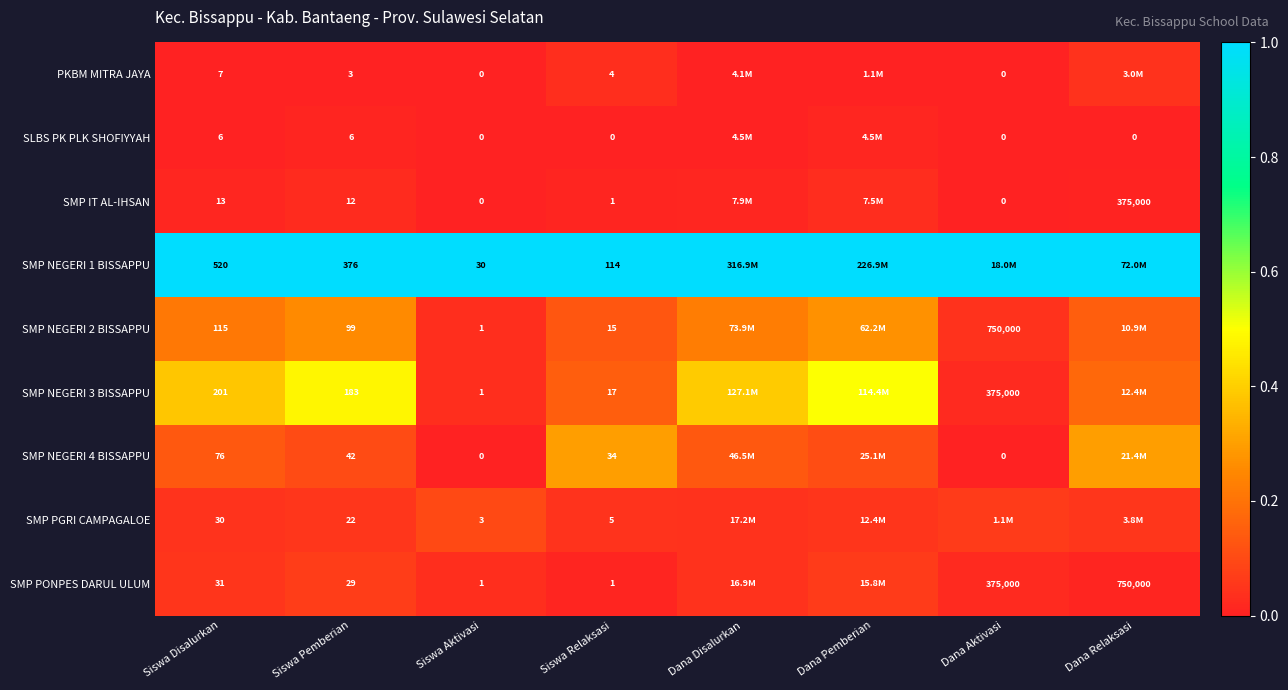

Is the value of SMP NEGERI 4 BISSAPPU at Siswa Relaksasi greater than the value of SMP PGRI CAMPAGALOE at Siswa Pemberian?

Yes